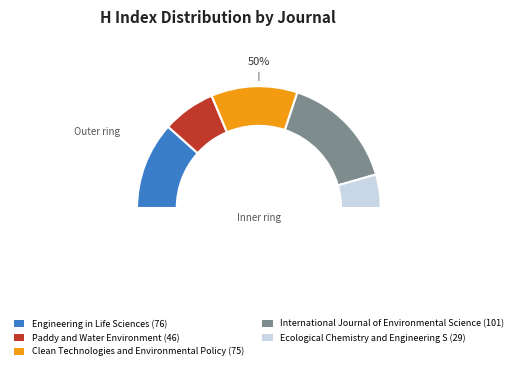

Is there a majority slice in this chart?

No